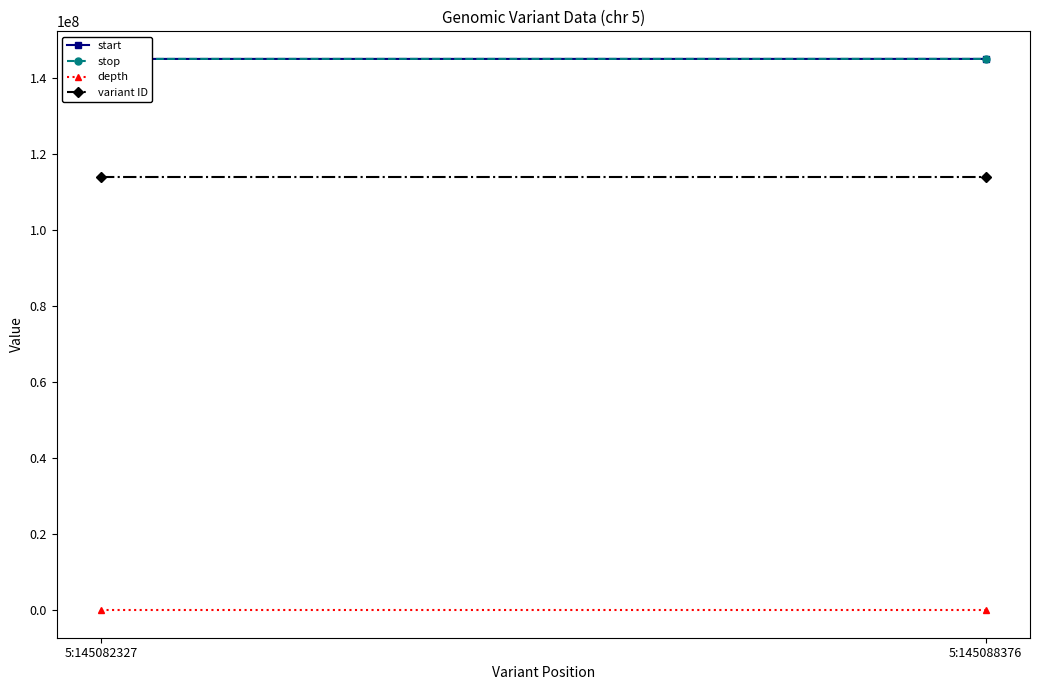

Reading left to right, transcribe all the data shown in this chart.

start: 5:145082327=145082327	5:145088376=145088376
stop: 5:145082327=145082328	5:145088376=145088377
depth: 5:145082327=31	5:145088376=30
variant ID: 5:145082327=114038192	5:145088376=114038193